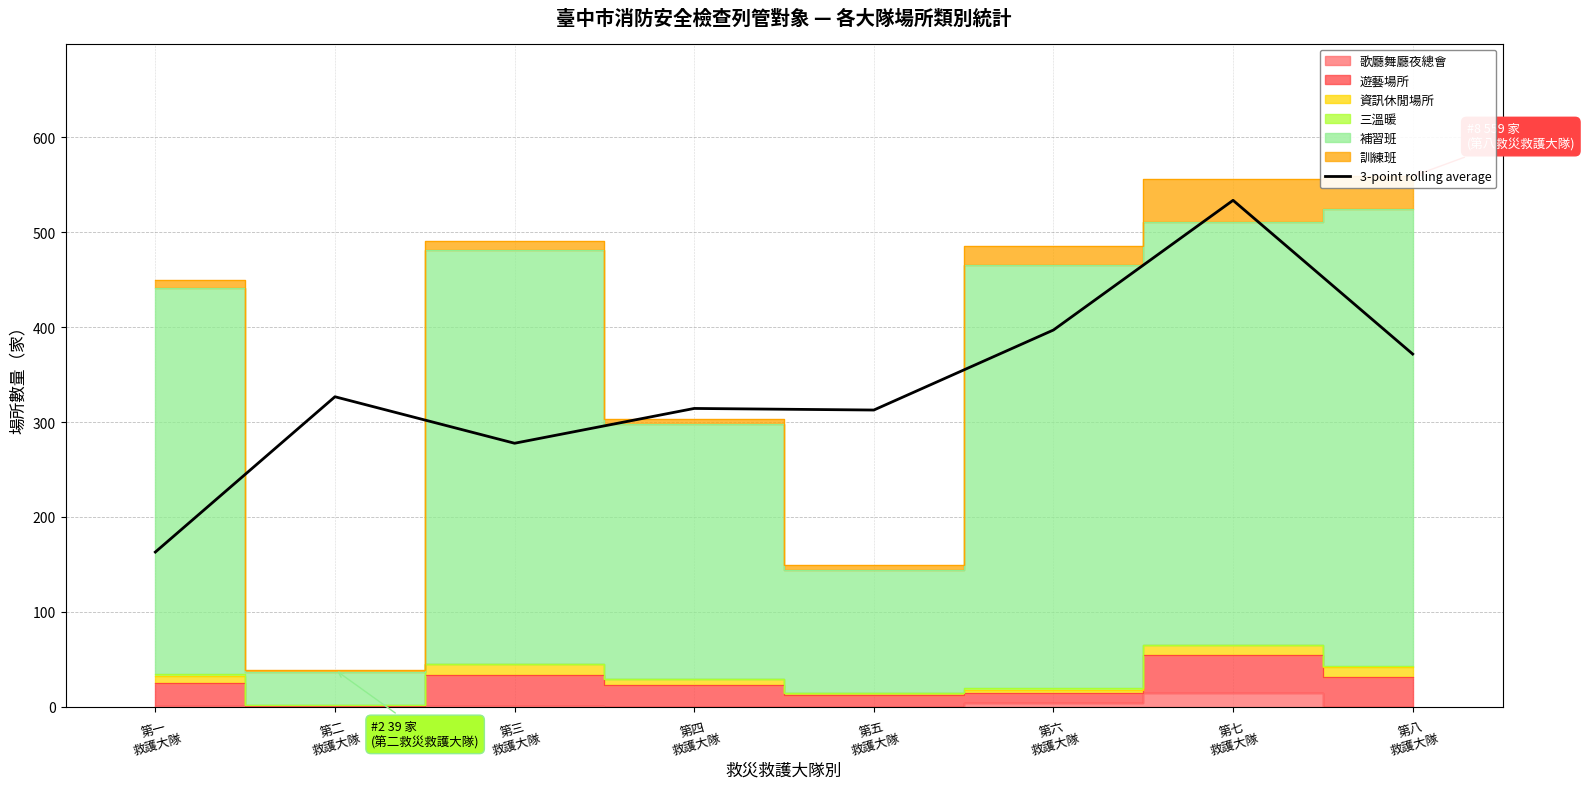

How many points are higher than both their immediate neighbors (excluding endpoints)?

3